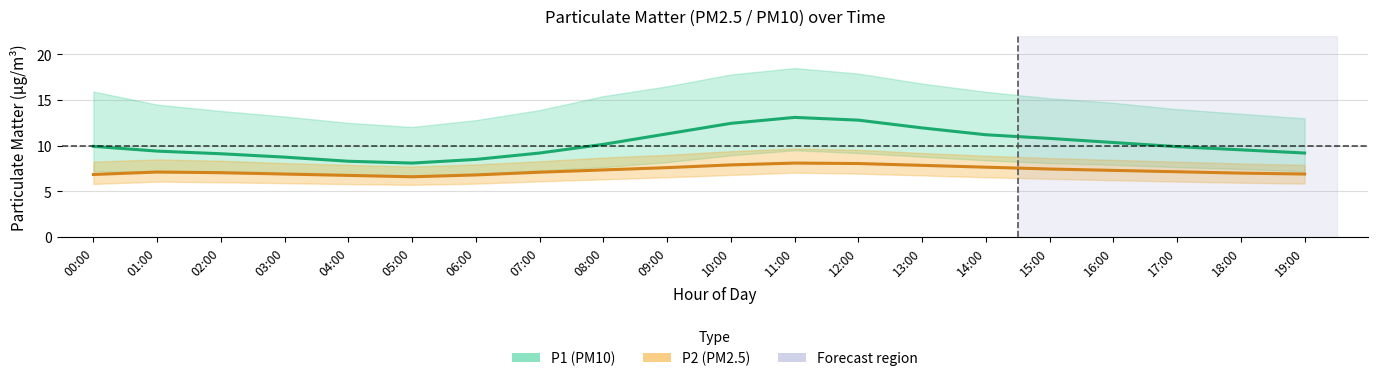

What is the spread (max minus min) of values at 18:00?

2.6